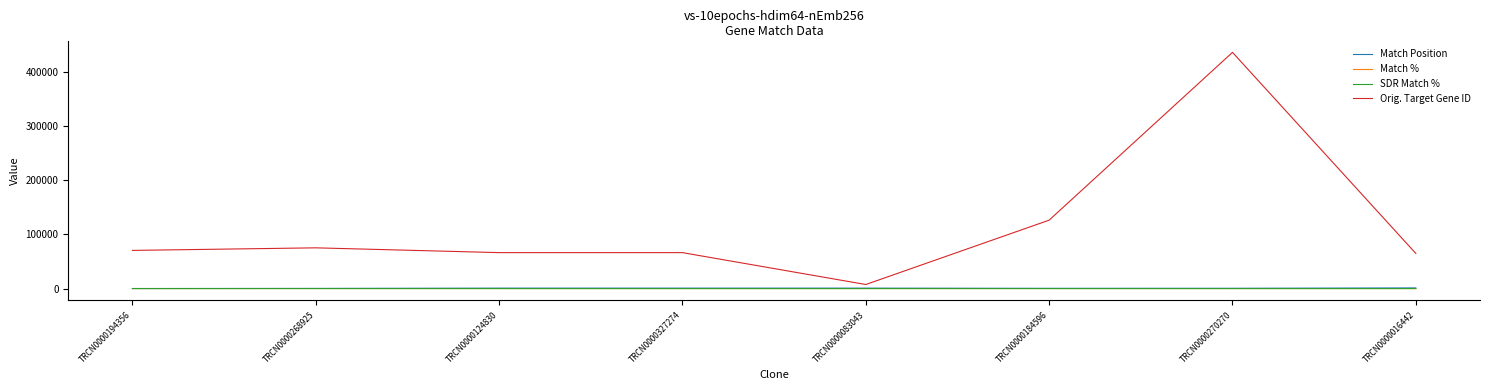

True or false: SDR Match % and Match Position cross at least once.

False